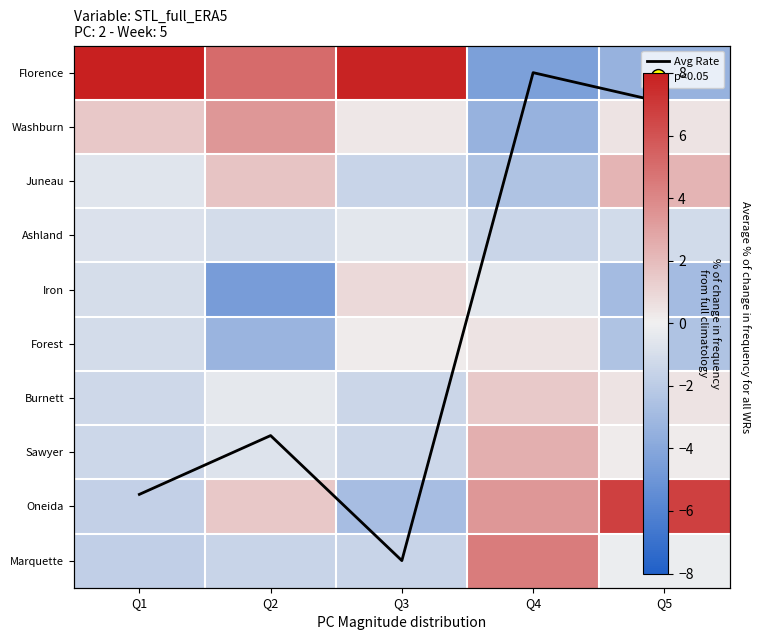

What value does the Forest series have at Q2?

-3.3